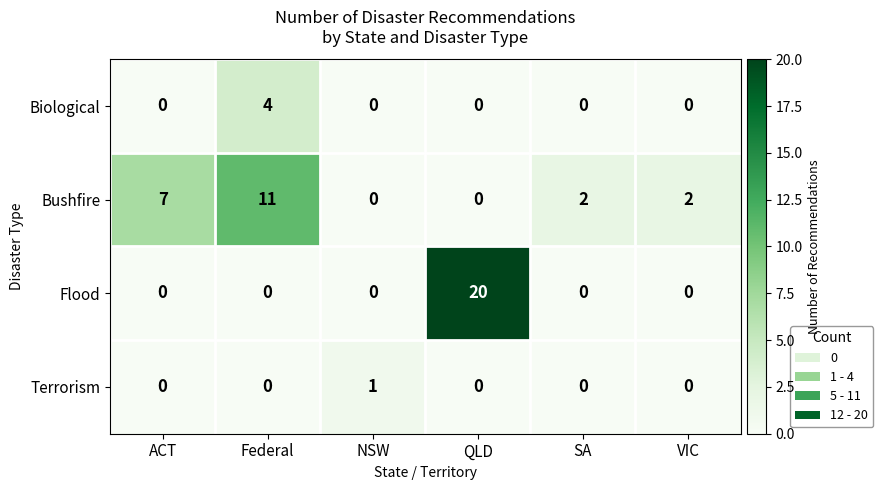

Which series changed the most between ACT and SA?

Bushfire